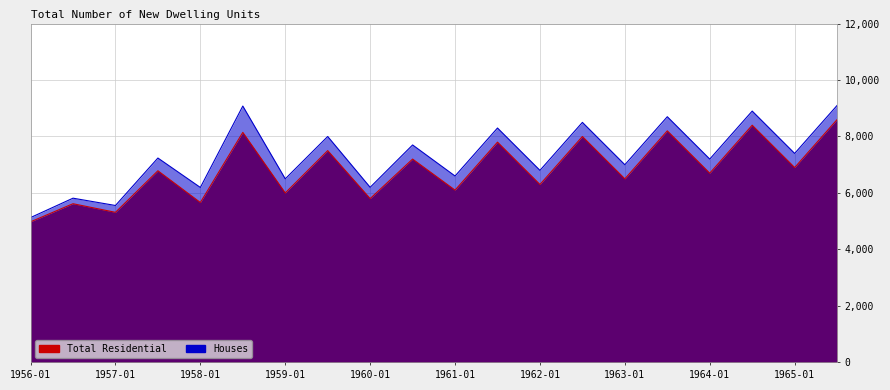

What is the total value across all series at 1958-07?

17224